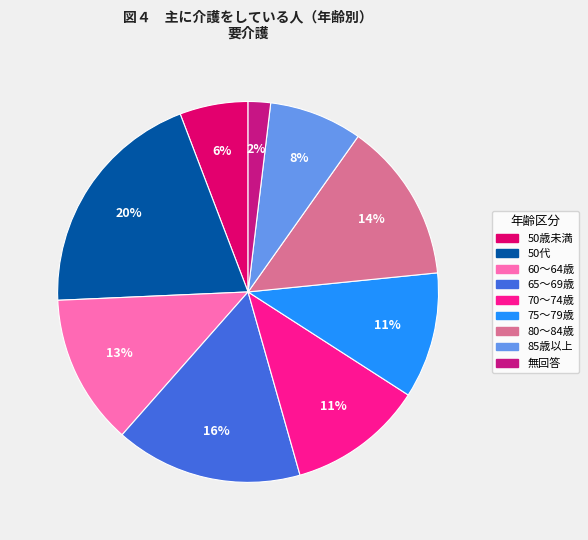

Which category has the smallest portion of the pie?

無回答